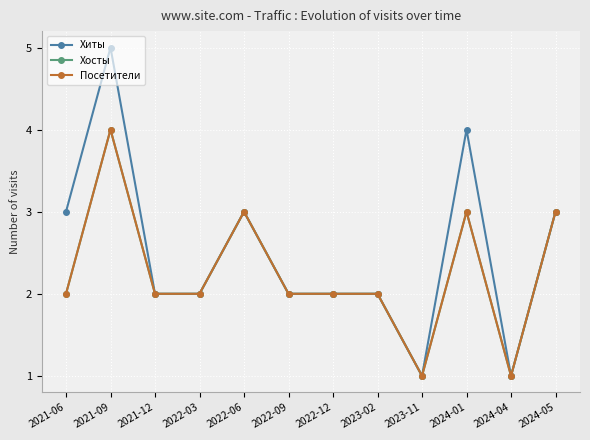

Where is Хосты nearest to the value 2?

2021-06